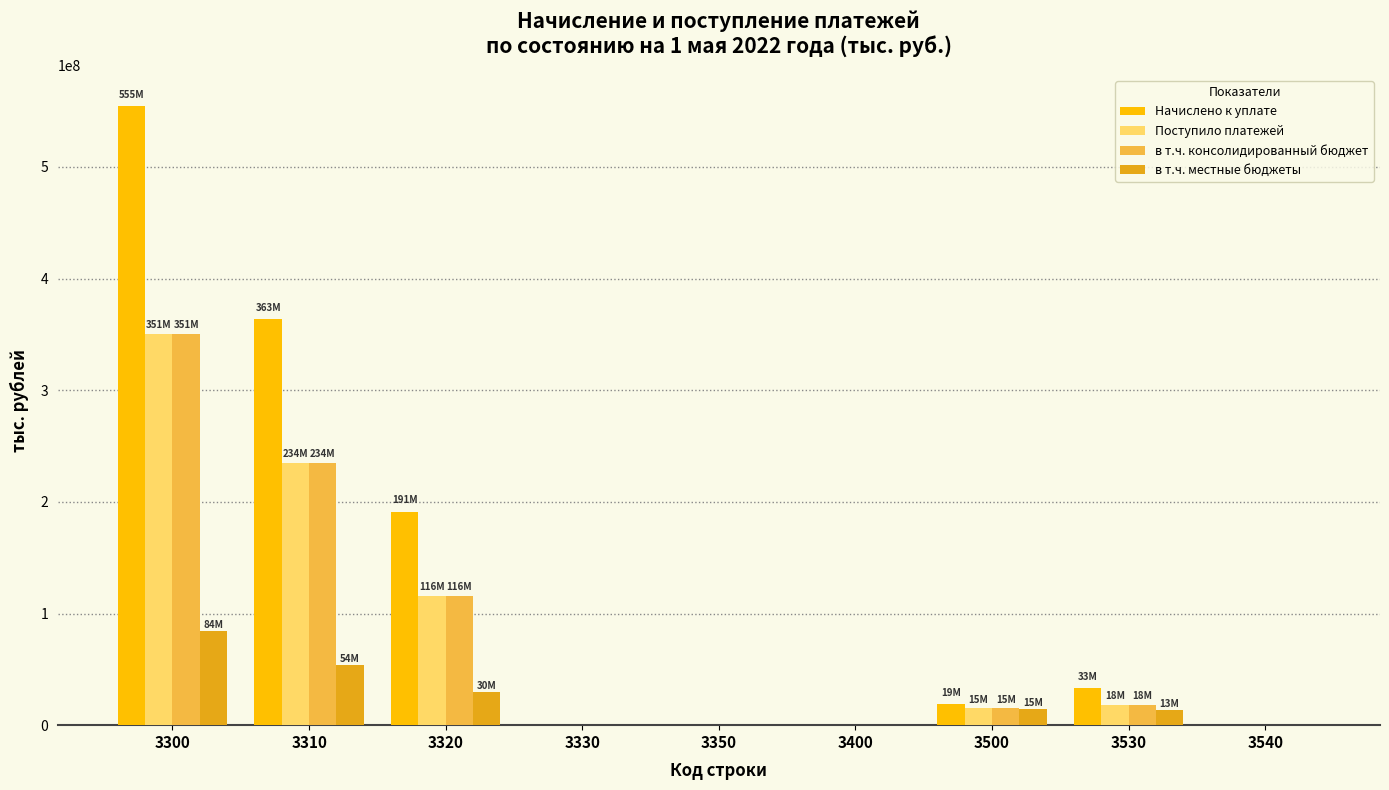

Between 3300 and 3500, which series saw the biggest shift?

Начислено к уплате